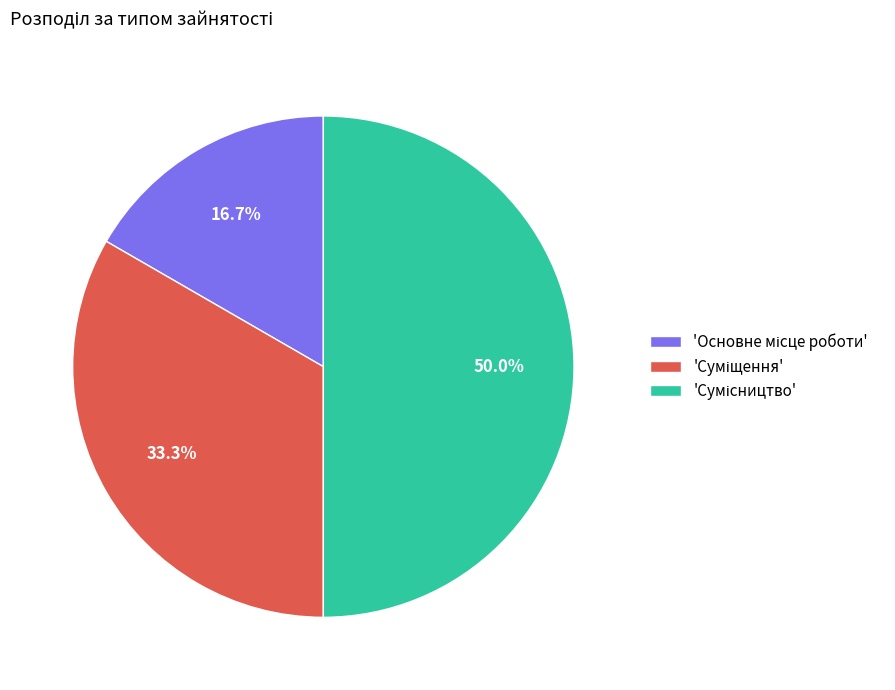

How many slices are in this pie chart?

3